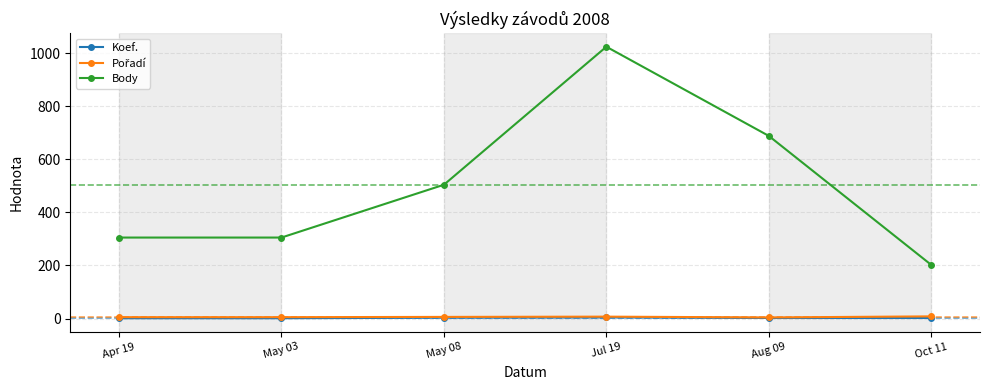

At which category is the sum across all series the highest?

Jul 19